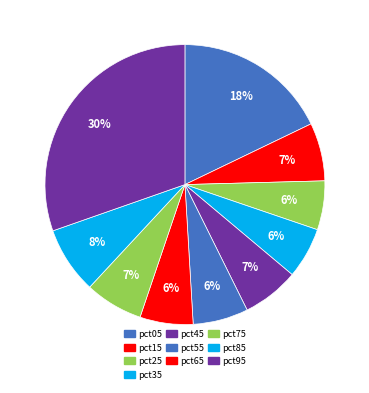

To the nearest percent, what is the combined percentage of pct05 and pct35?

24%